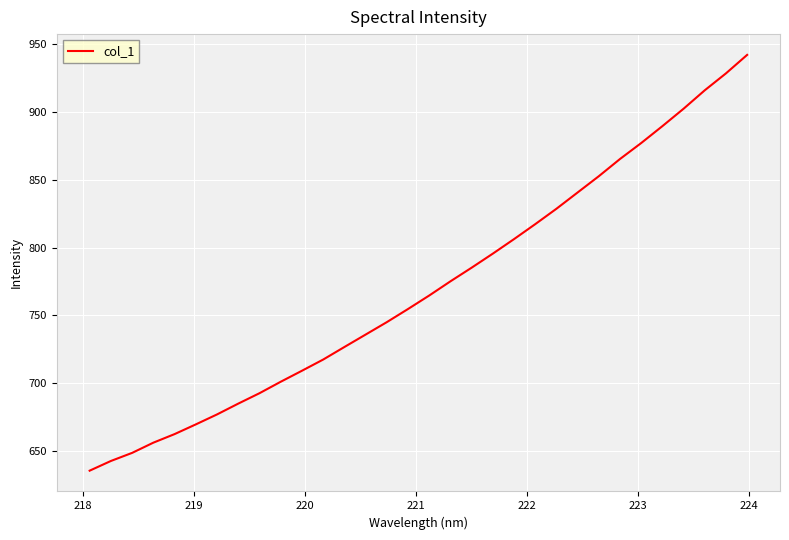

What is the smallest value displayed?

635.3